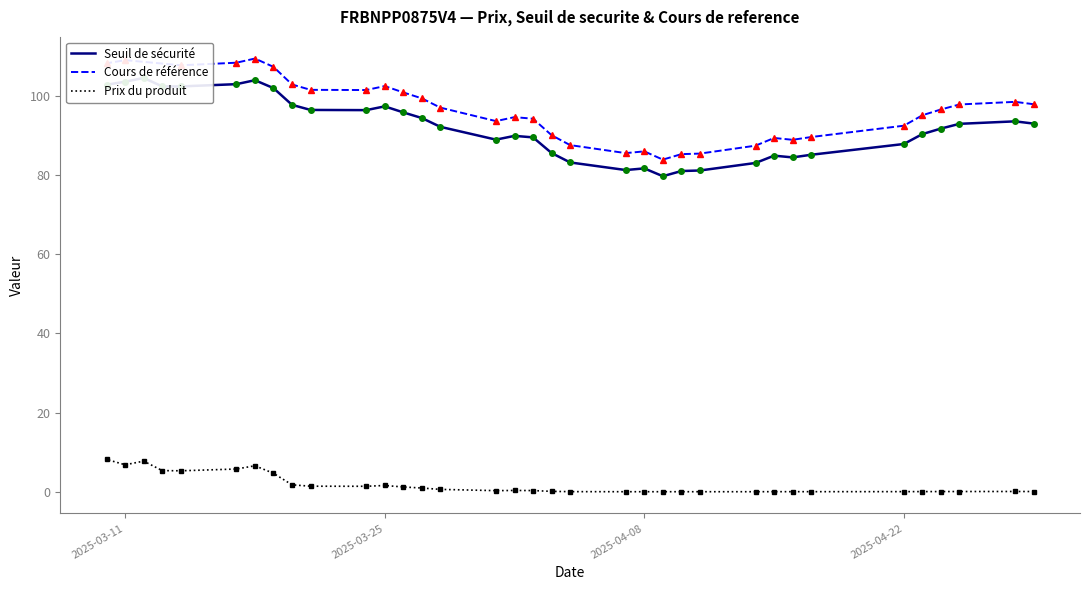

Does the chart have visible grid lines?

No